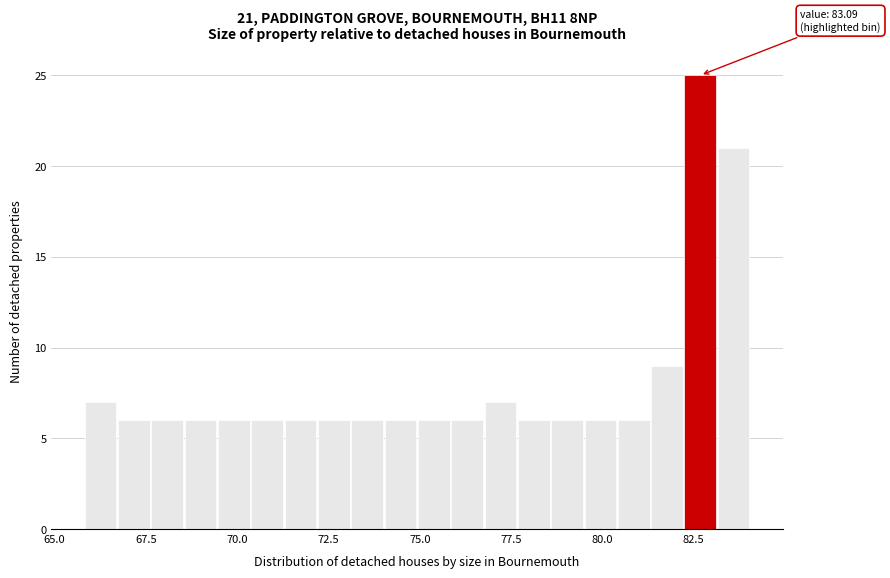

Read against the x-axis, roughly where is the centre of the tallest bar?

82.5